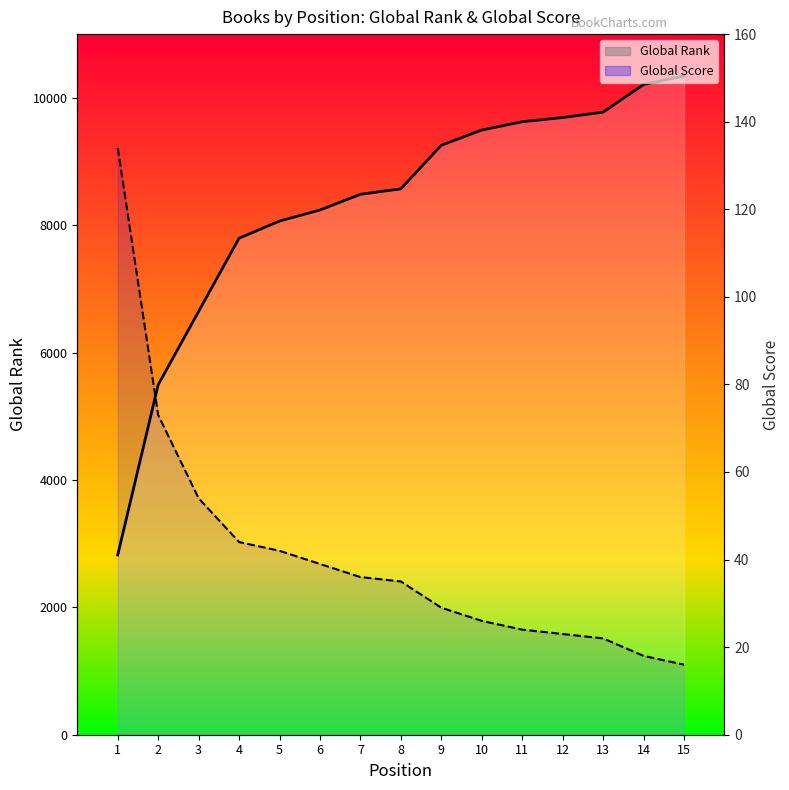

Reading left to right, what are all the values shown in this chart?

Global Rank: 1=2822	2=5494	3=6645	4=7795	5=8065	6=8238	7=8485	8=8571	9=9255	10=9494	11=9624	12=9690	13=9775	14=10209	15=10343
Global Score: 1=134	2=73	3=54	4=44	5=42	6=39	7=36	8=35	9=29	10=26	11=24	12=23	13=22	14=18	15=16